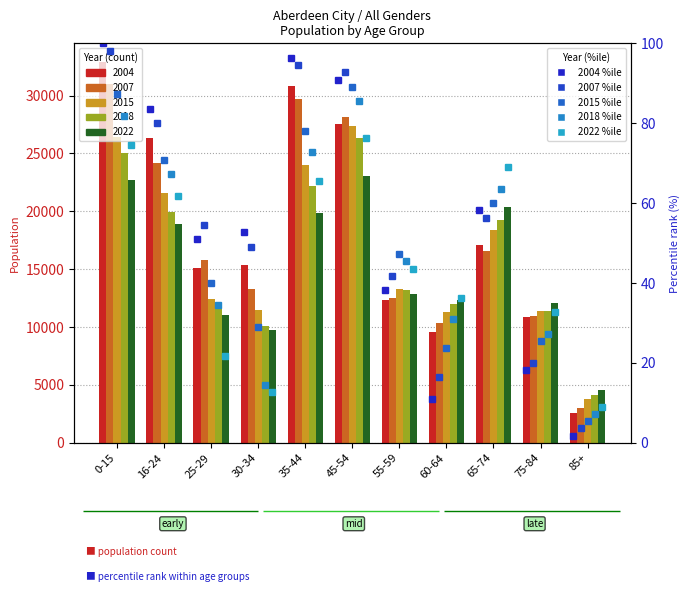

Reading left to right, what are all the values shown in this chart?

2004 %ile: 100.0	83.6	50.9	52.7	96.4	90.9	38.2	10.9	58.2	18.2	1.8
2007 %ile: 98.2	80.0	54.5	49.1	94.5	92.7	41.8	16.4	56.4	20.0	3.6
2015 %ile: 87.3	70.9	40.0	29.1	78.2	89.1	47.3	23.6	60.0	25.5	5.5
2018 %ile: 81.8	67.3	34.5	14.5	72.7	85.5	45.5	30.9	63.6	27.3	7.3
2022 %ile: 74.5	61.8	21.8	12.7	65.5	76.4	43.6	36.4	69.1	32.7	9.1